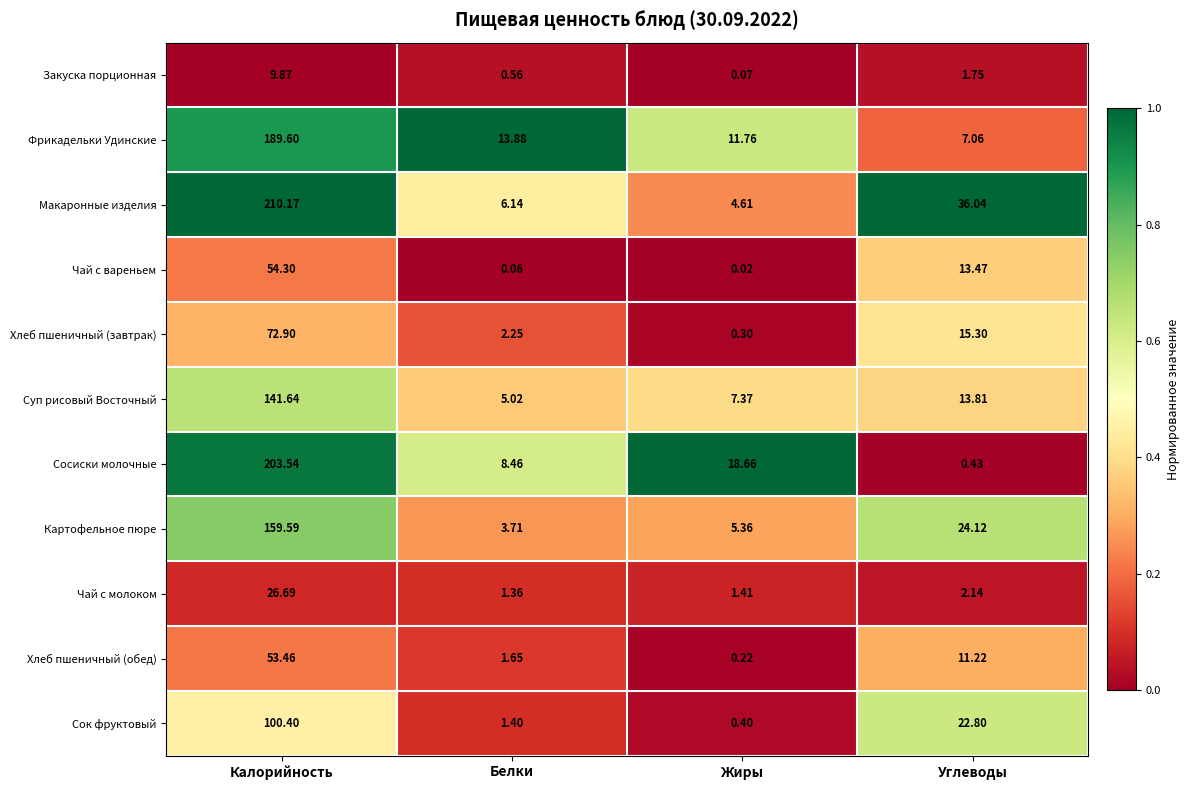

Which series has the widest spread of values?

Макаронные изделия